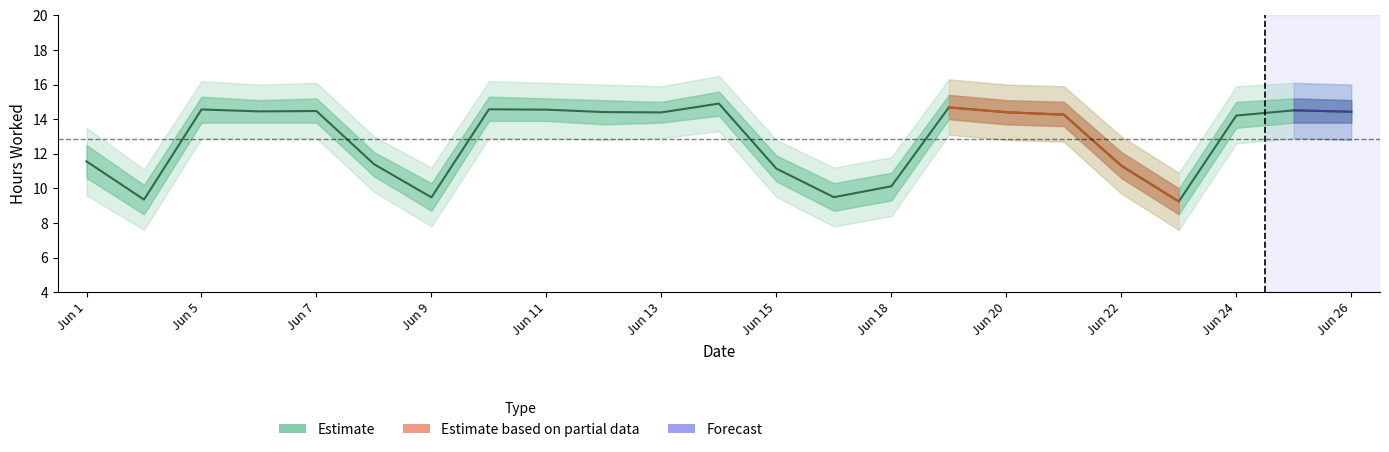

What is the difference between the maximum and minimum values in the Hours Upper series?

5.6